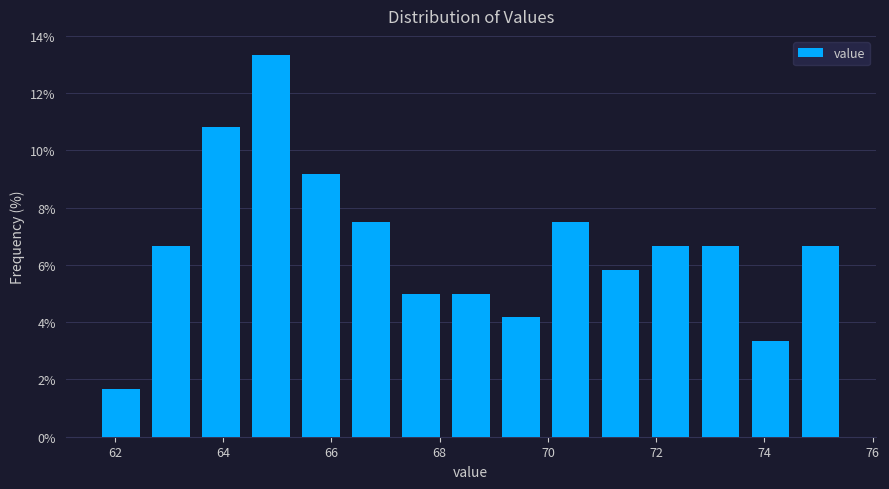

Reading left to right, transcribe this chart: for each bar, give the range it covers on the x-axis and its height. Neither the bar edges nor the heights are printed on the chart, so give them approximately, as read against the axes.

61.6 to 62.6: 1.6
62.6 to 63.4: 6.6
63.4 to 64.4: 10.8
64.4 to 65.4: 13.4
65.4 to 66.2: 9.2
66.2 to 67.2: 7.6
67.2 to 68.2: 5.0
68.2 to 69.0: 5.0
69.0 to 70.0: 4.2
70.0 to 70.8: 7.6
70.8 to 71.8: 5.8
71.8 to 72.8: 6.6
72.8 to 73.6: 6.6
73.6 to 74.6: 3.4
74.6 to 75.6: 6.6